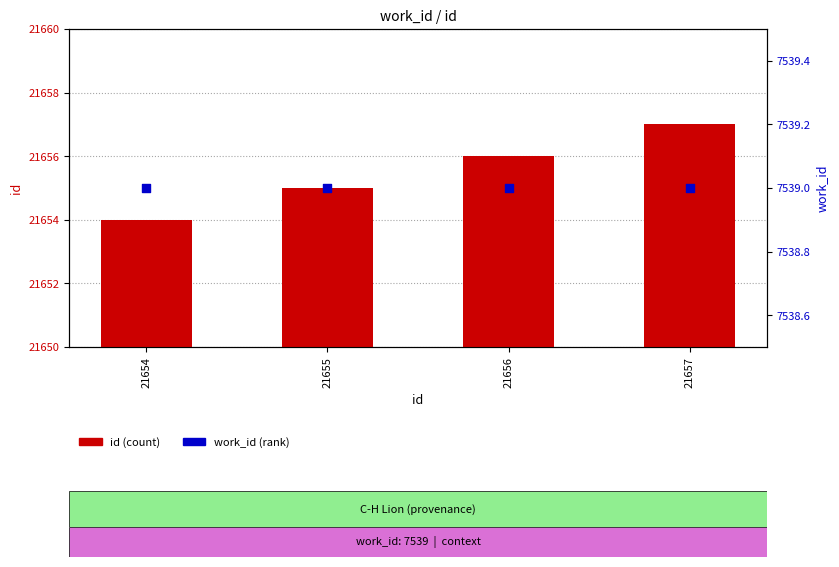

What is the total value across all series at 21655?

29194